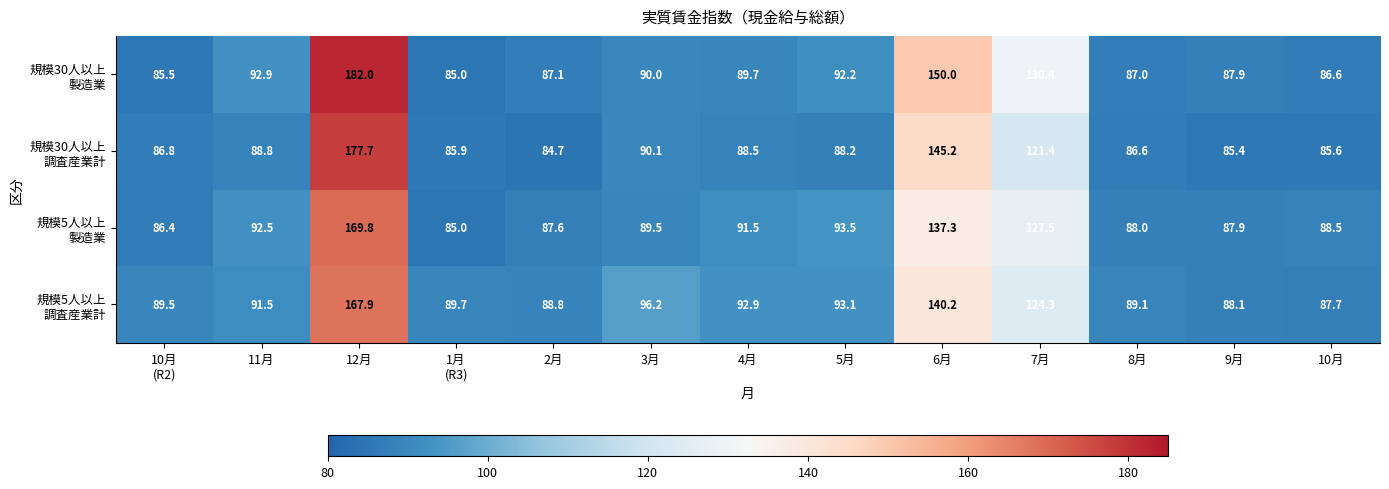

What is the minimum value shown in the chart?

84.7